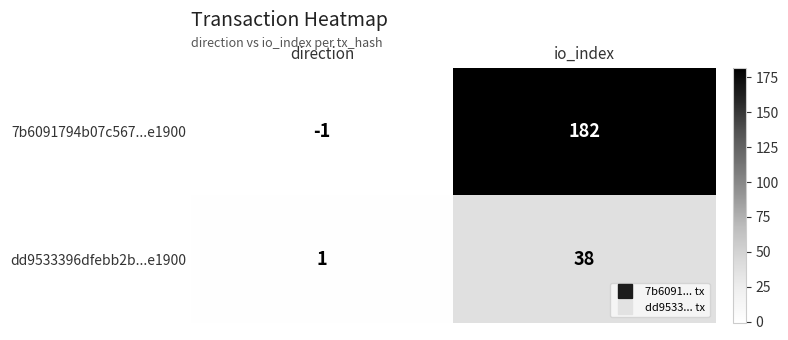

Rank the series by their average value, from lowest to highest.

dd9533396dfebb2b...e1900, 7b6091794b07c567...e1900